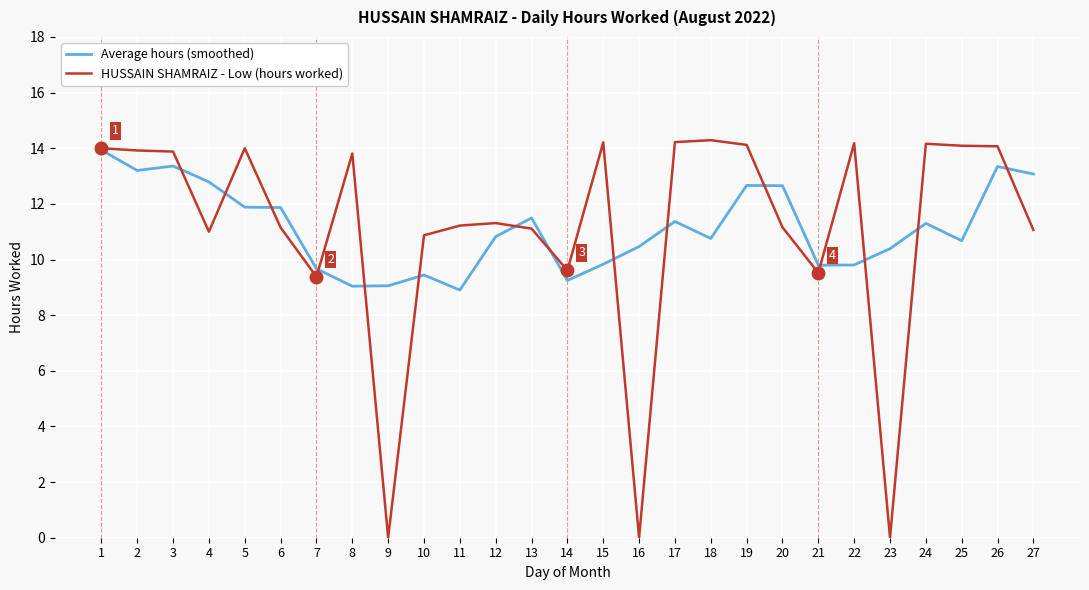

The value of Average hours (smoothed) at 7 is 13.5. True or false?

False